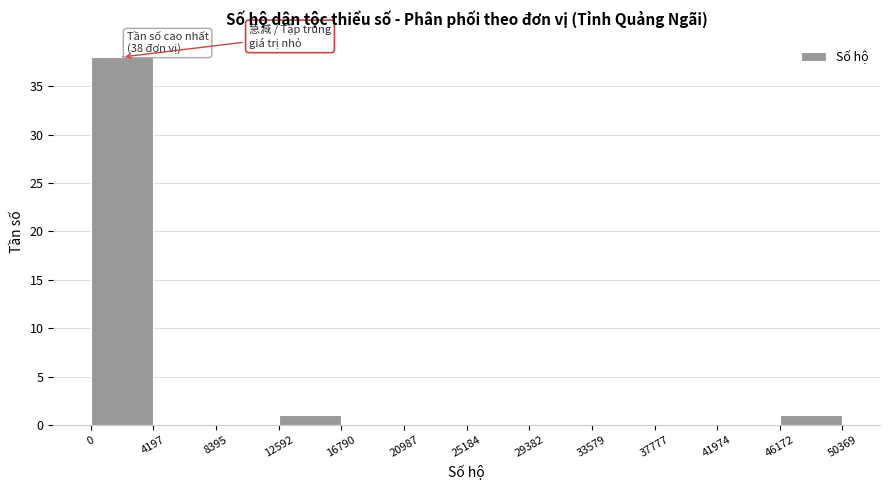

Which range on the x-axis has the tallest bar?

0 to 4197